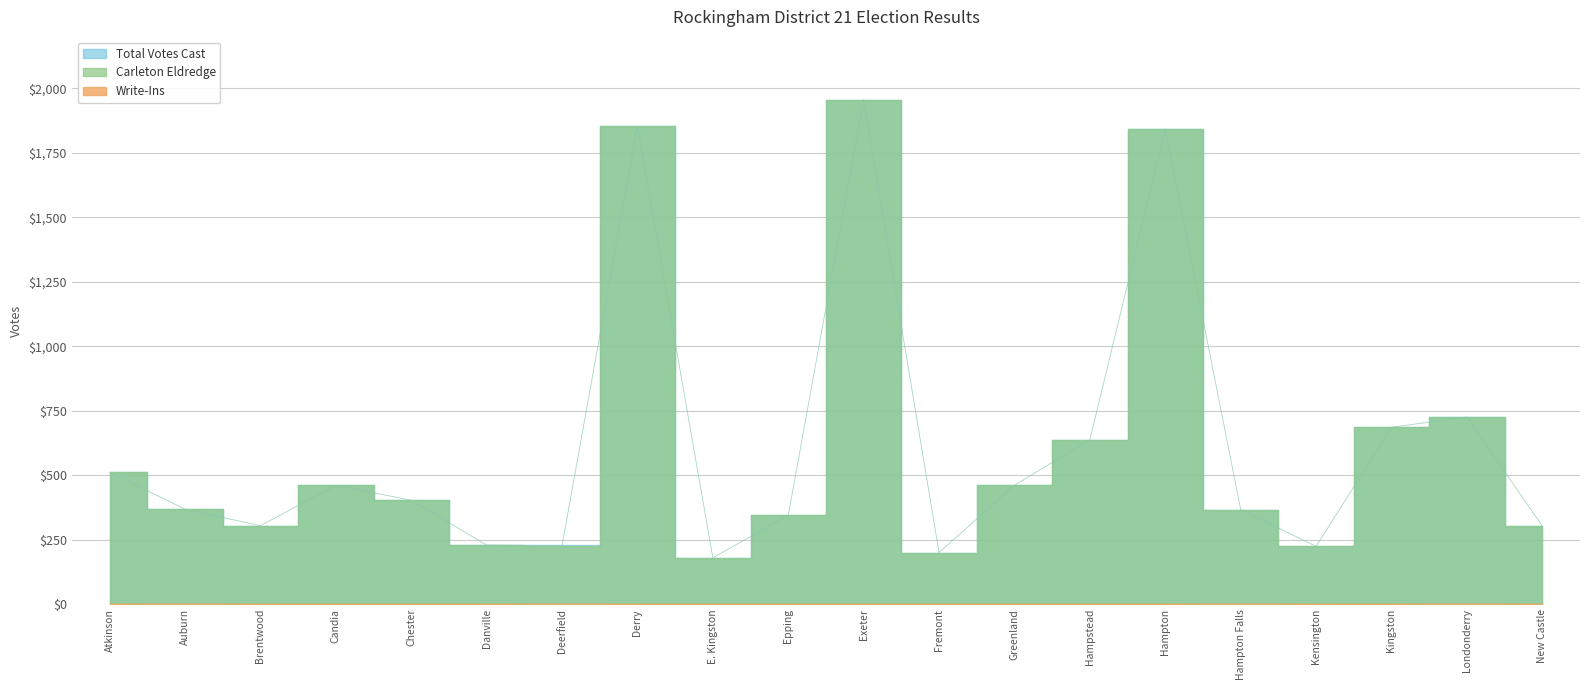

Reading right to left, what are all the values shown in this chart?

Total Votes Cast: New Castle=303	Londonderry=726	Kingston=686	Kensington=224	Hampton Falls=367	Hampton=1843	Hampstead=638	Greenland=461	Fremont=200	Exeter=1957	Epping=344	E. Kingston=180	Derry=1853	Deerfield=228	Danville=229	Chester=403	Candia=461	Brentwood=304	Auburn=369	Atkinson=511
Write-Ins: New Castle=0	Londonderry=1	Kingston=0	Kensington=0	Hampton Falls=1	Hampton=0	Hampstead=0	Greenland=0	Fremont=0	Exeter=0	Epping=0	E. Kingston=0	Derry=0	Deerfield=1	Danville=0	Chester=0	Candia=0	Brentwood=0	Auburn=1	Atkinson=0
Carleton Eldredge: New Castle=303	Londonderry=725	Kingston=686	Kensington=224	Hampton Falls=366	Hampton=1843	Hampstead=638	Greenland=461	Fremont=200	Exeter=1957	Epping=344	E. Kingston=180	Derry=1853	Deerfield=227	Danville=229	Chester=403	Candia=461	Brentwood=304	Auburn=368	Atkinson=511